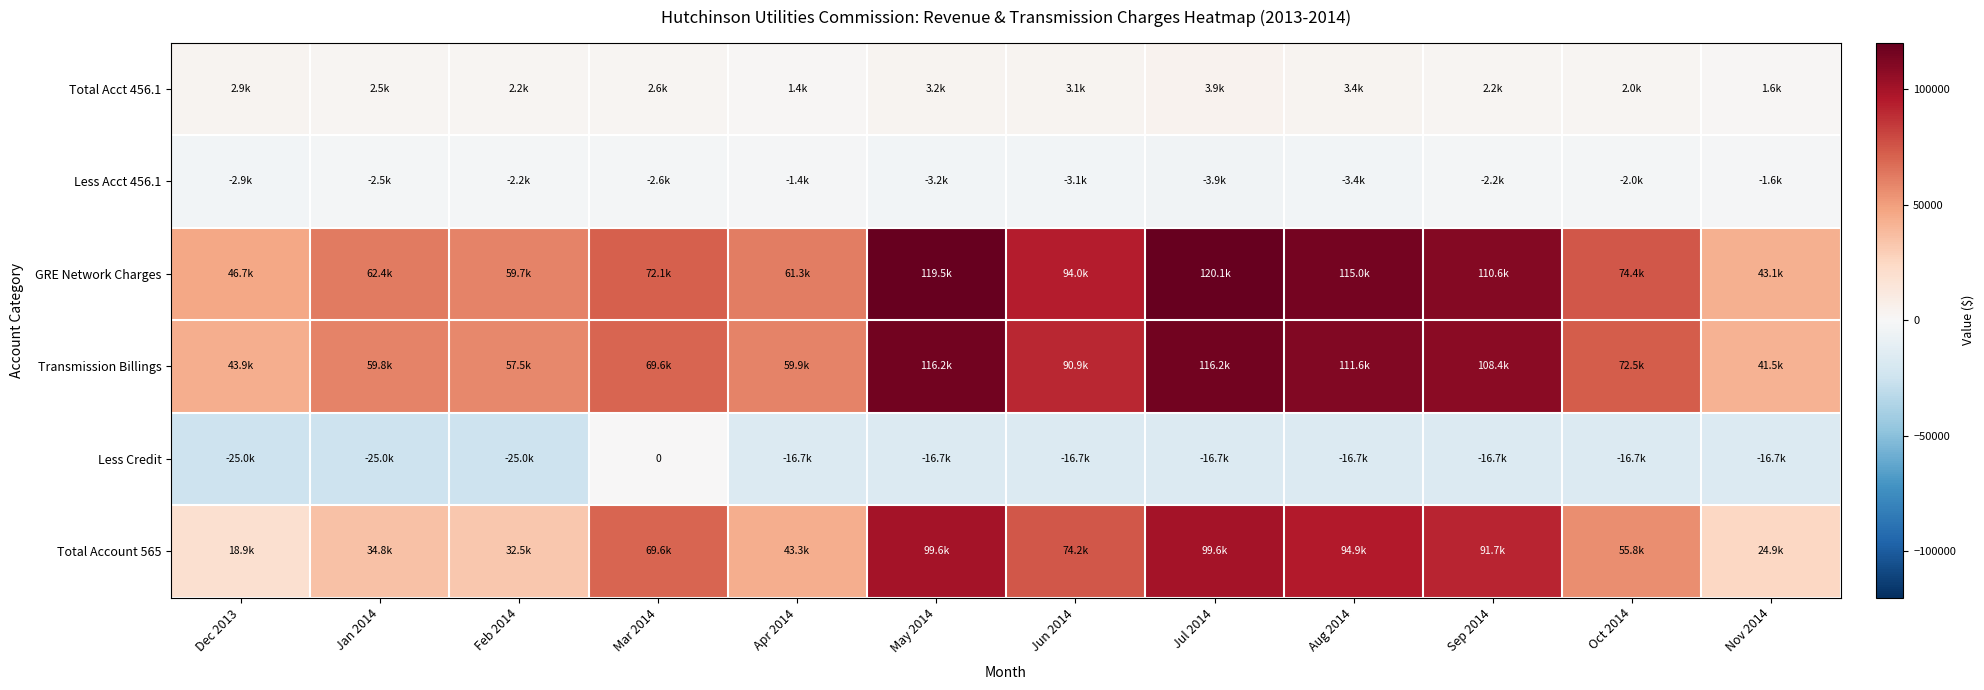

At which label does GRE Network Charges reach its peak?

Jul 2014